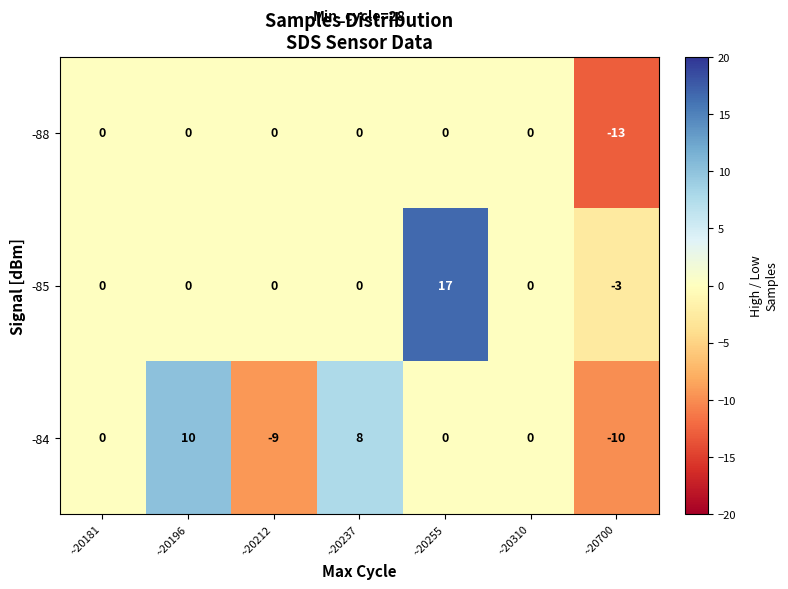

What is the sum of all -88 values?

-13